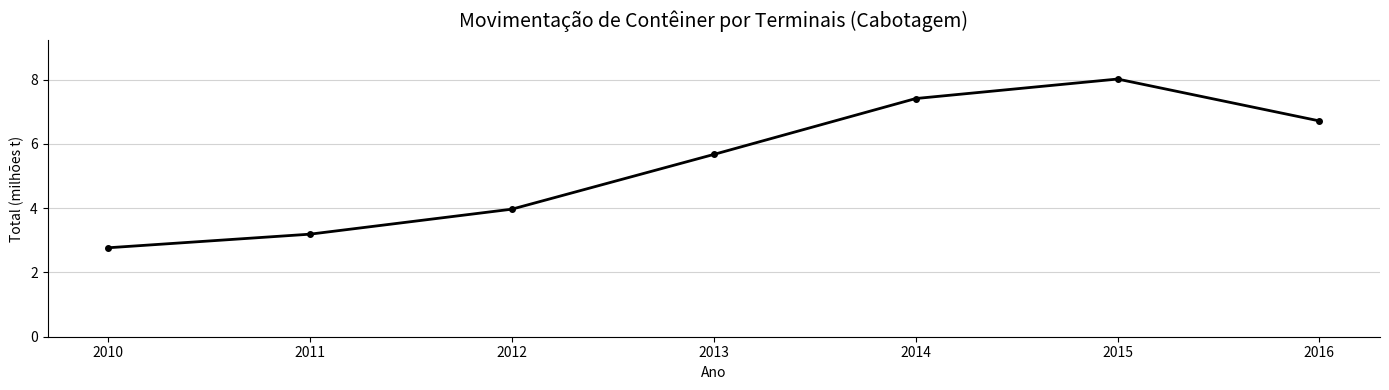

Reading left to right, list all the values displayed in this chart.

2010=2.8	2011=3.2	2012=4.0	2013=5.7	2014=7.4	2015=8.0	2016=6.7